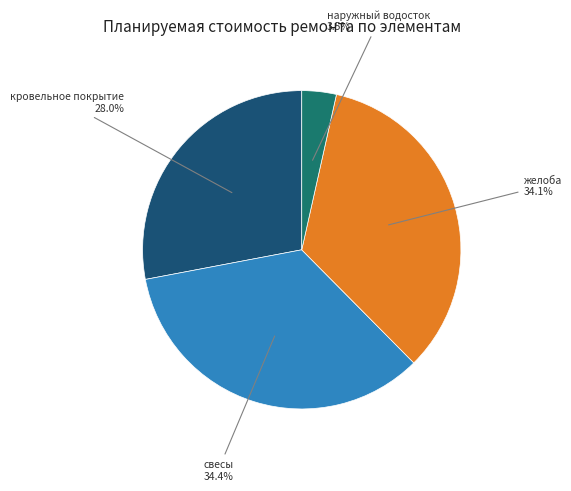

Is there any slice that represents more than half of the pie?

No